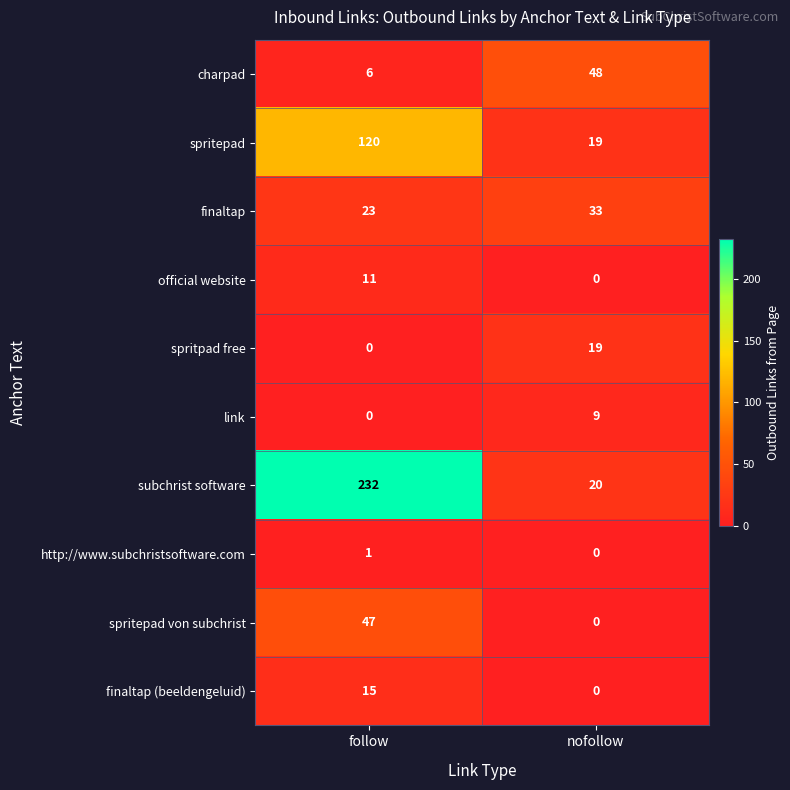

Count the number of categories in the chart.

2